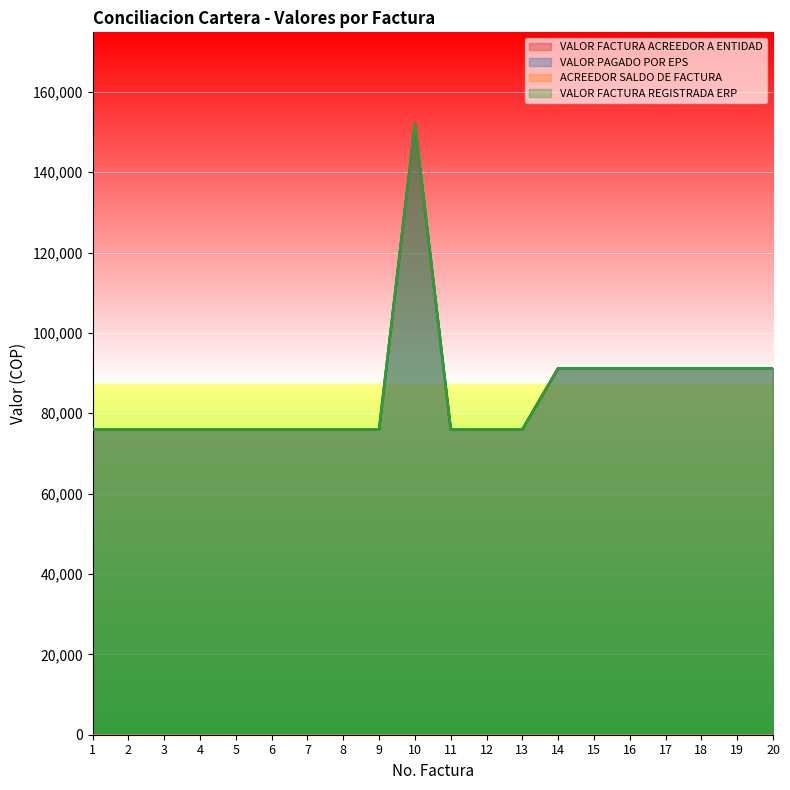

How many lines are shown in the chart?

4